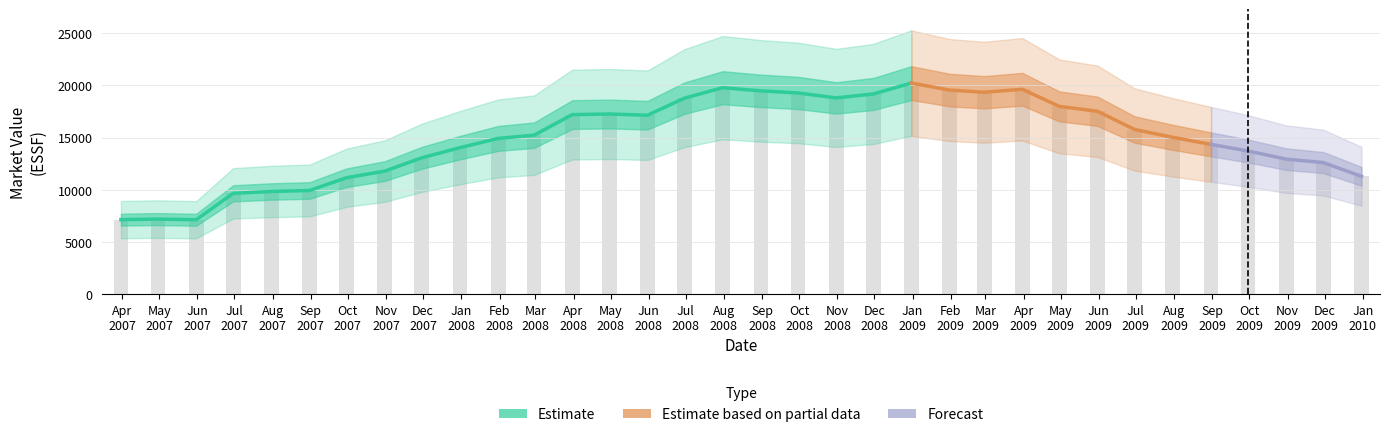

How many values are below 15222?

17